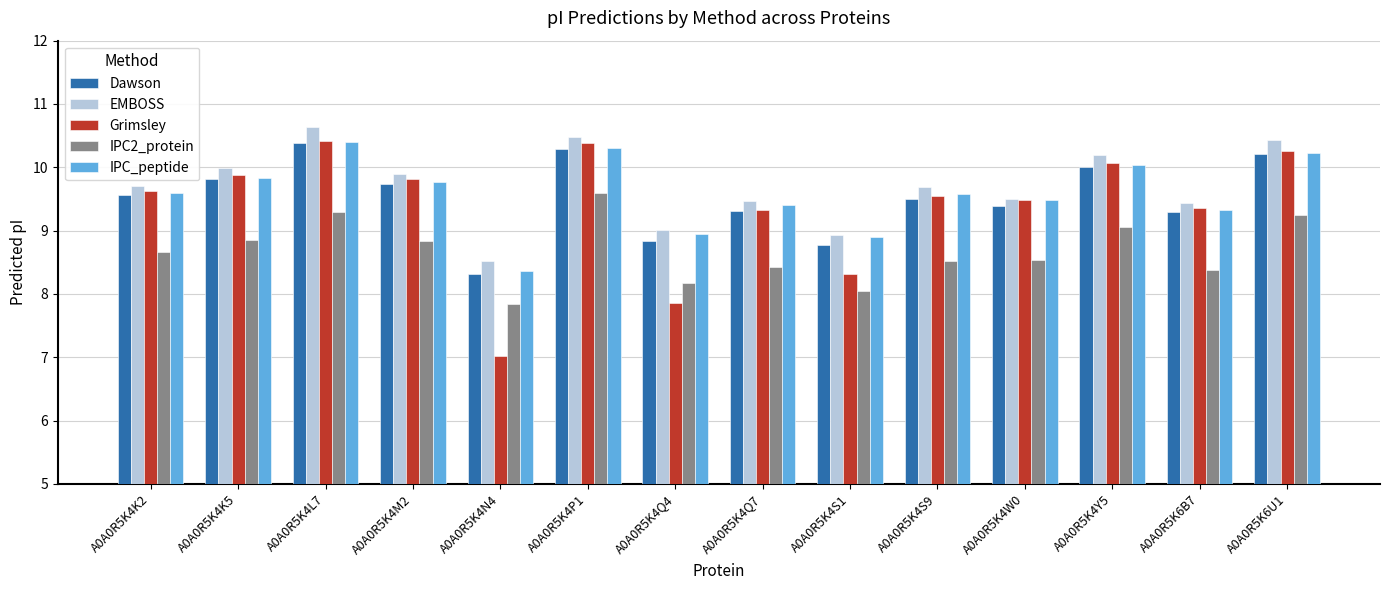

What is the average value of the IPC2_protein series?

8.7